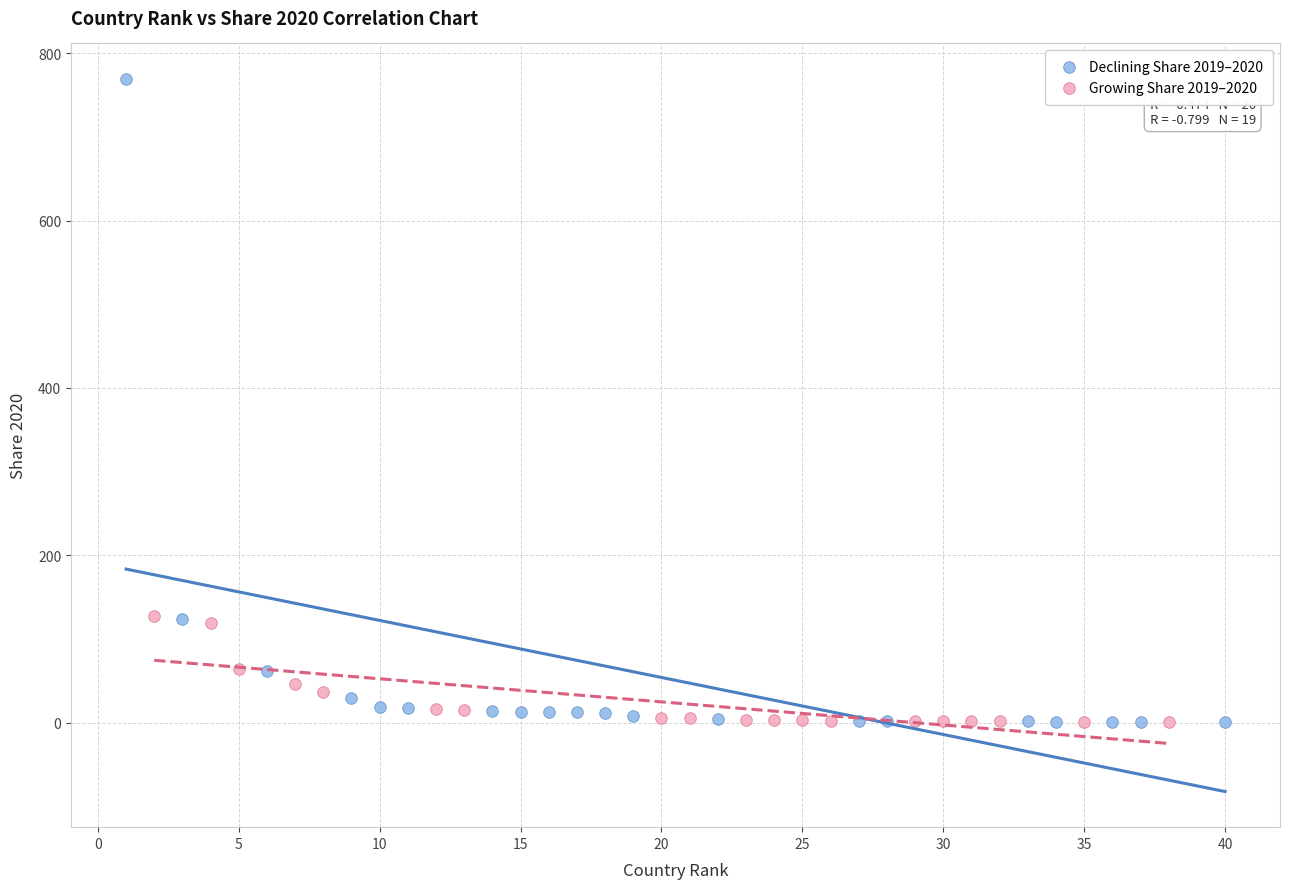

What are all the series names shown in the legend?

Declining Share 2019–2020, Growing Share 2019–2020